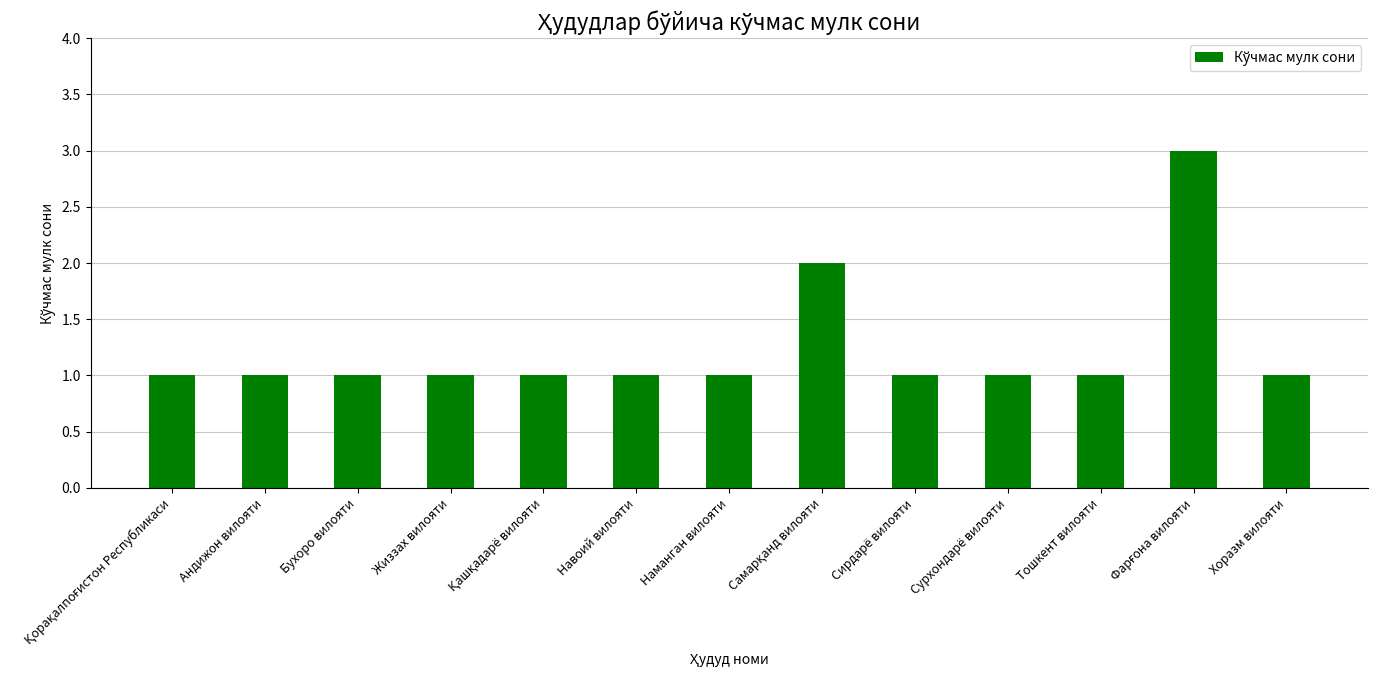

What is the greatest value displayed?

3